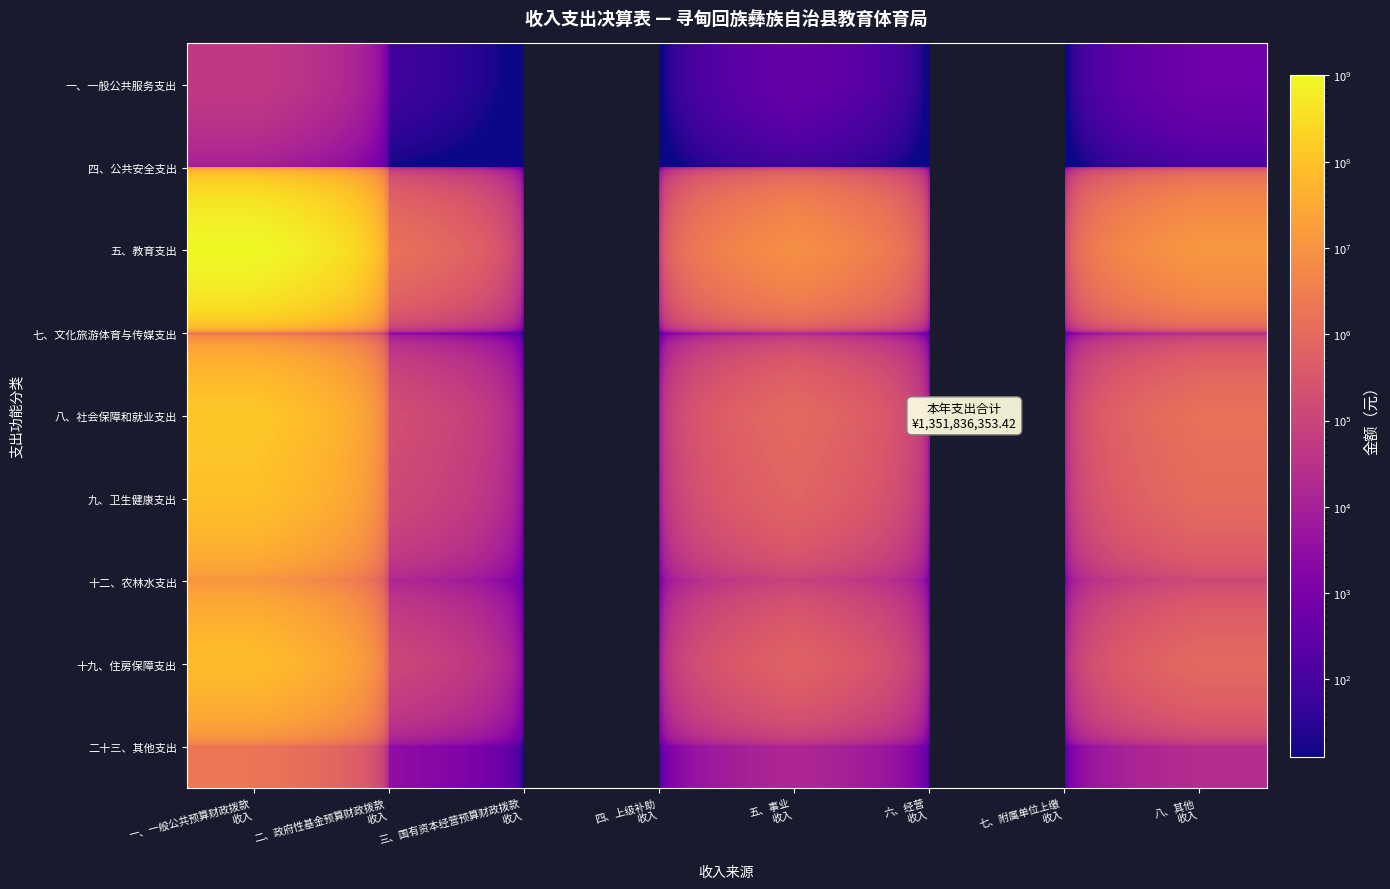

Rank the series at 五、事业 收入 from lowest to highest value.

四、公共安全支出, 一、一般公共服务支出, 七、文化旅游体育与传媒支出, 二十三、其他支出, 十二、农林水支出, 十九、住房保障支出, 九、卫生健康支出, 八、社会保障和就业支出, 五、教育支出